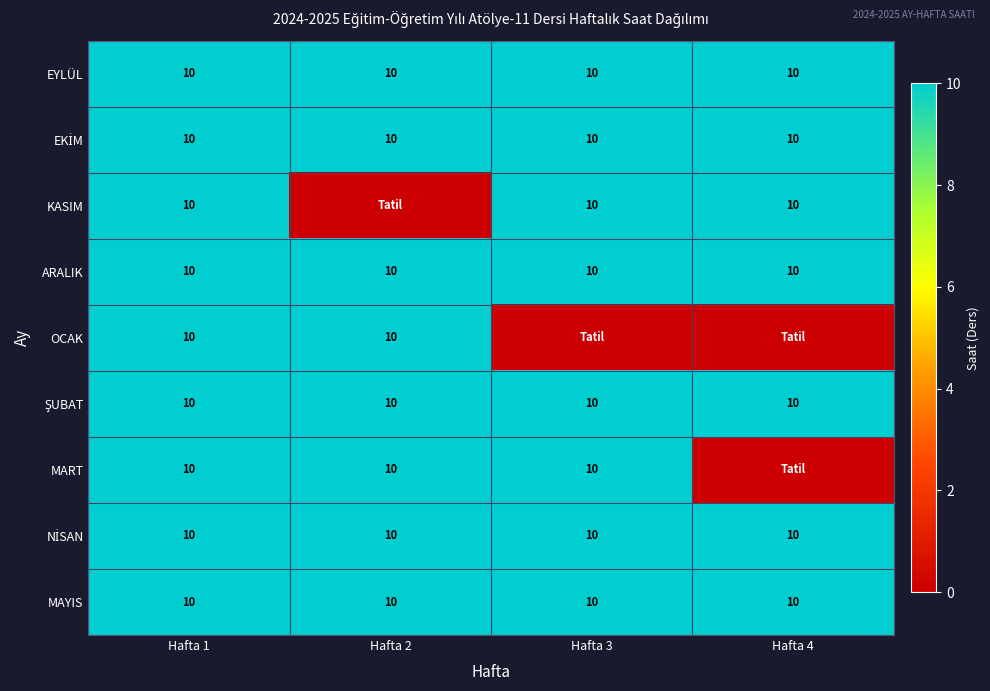

True or false: OCAK has a value of 17 at Hafta 1.

False